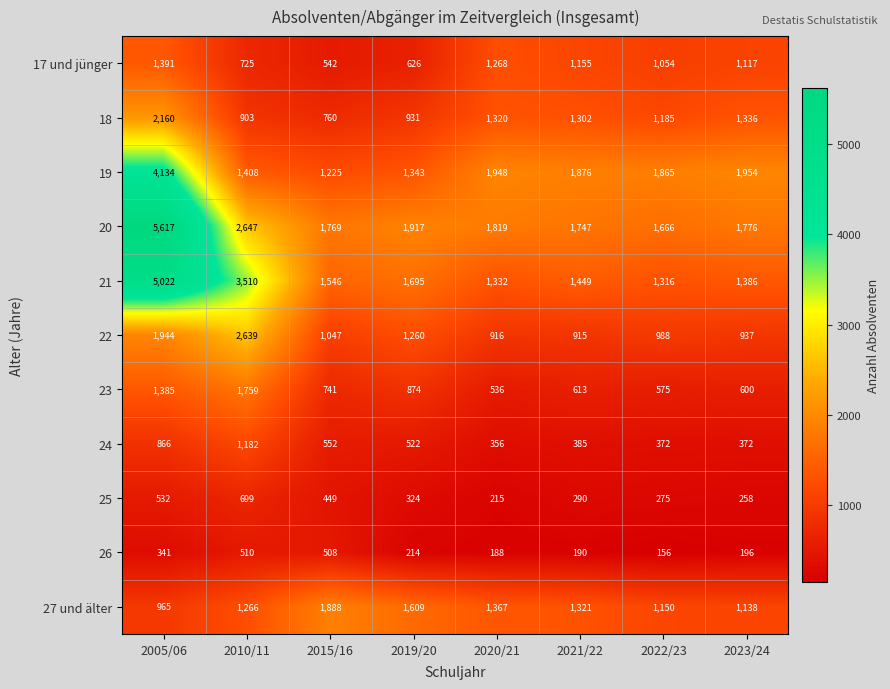

How many data points does each series have?

8